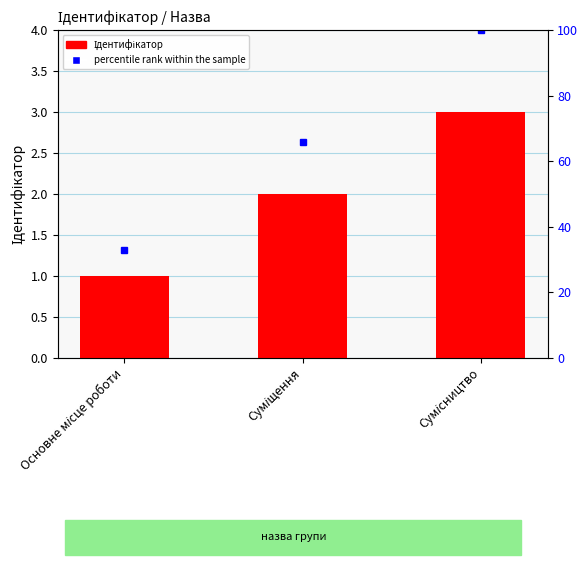

Reading left to right, list all the values displayed in this chart.

Основне місце роботи=1	Суміщення=2	Сумісництво=3